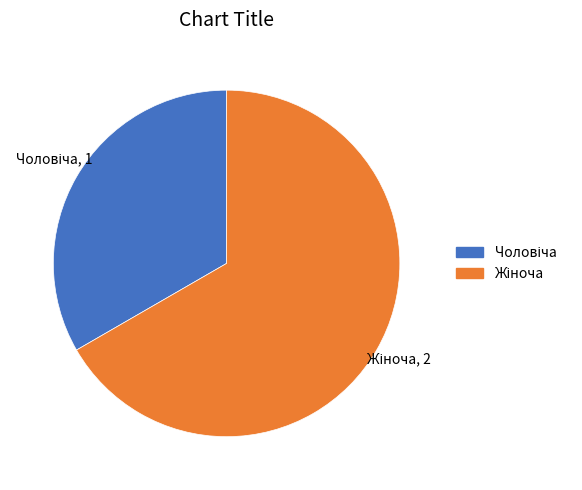

Does any single category account for the majority?

Yes